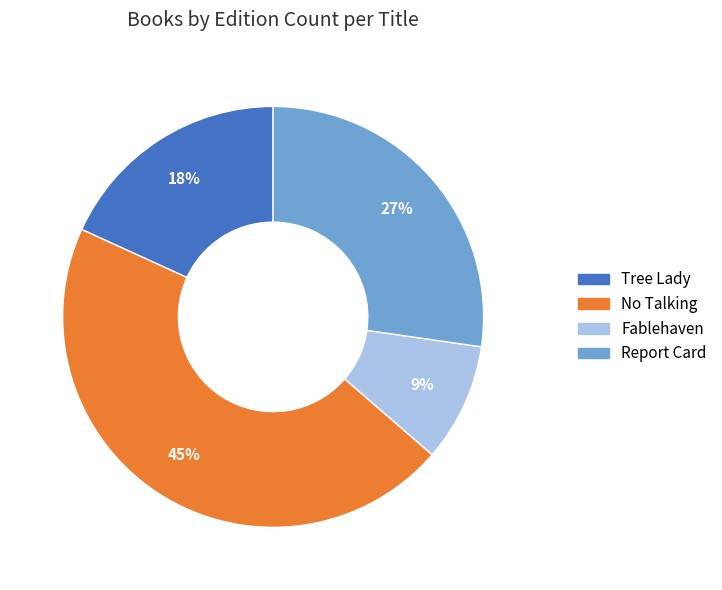

What percentage is the Tree Lady slice, to the nearest percent?

18%